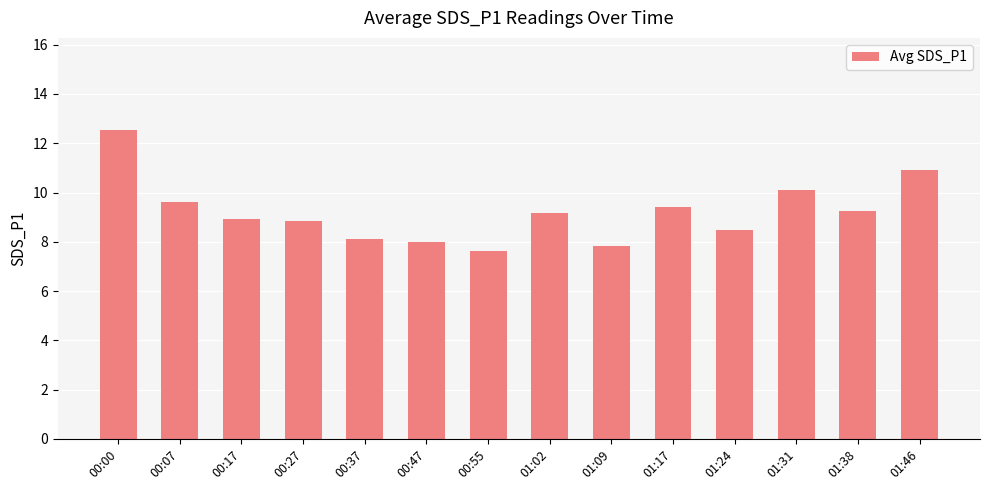

Reading left to right, list all the values displayed in this chart.

00:00=12.5	00:07=9.6	00:17=8.9	00:27=8.8	00:37=8.1	00:47=8.0	00:55=7.6	01:02=9.2	01:09=7.8	01:17=9.4	01:24=8.5	01:31=10.1	01:38=9.2	01:46=10.9